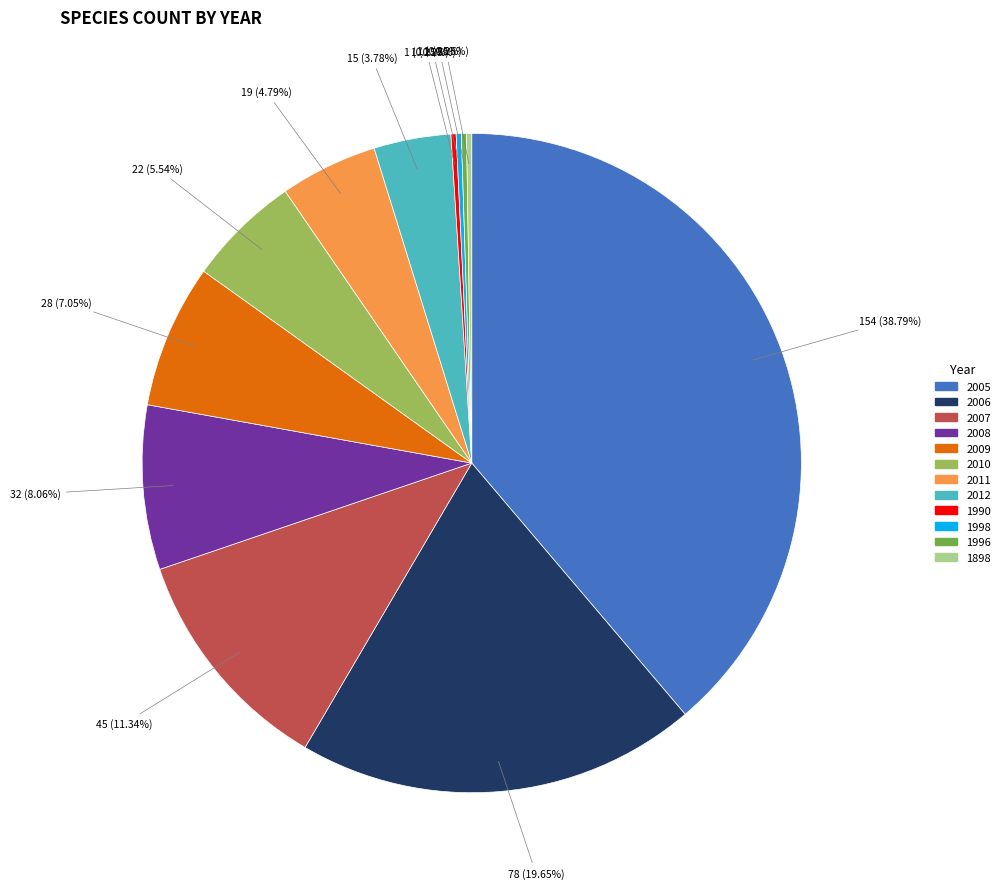

Do 2012 and 2006 together represent more than half of the pie?

No